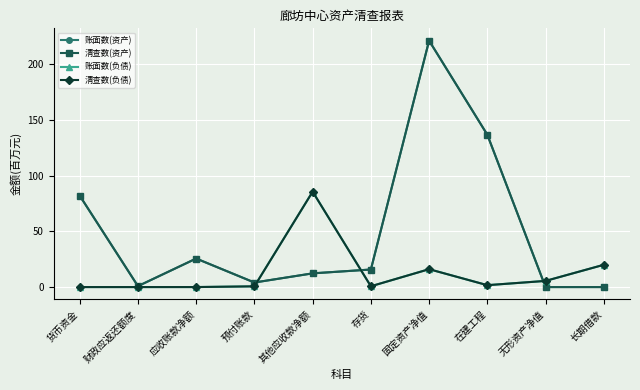

Is the value of 账面数(资产) at 货币资金 greater than the value of 清查数(负债) at 存货?

Yes